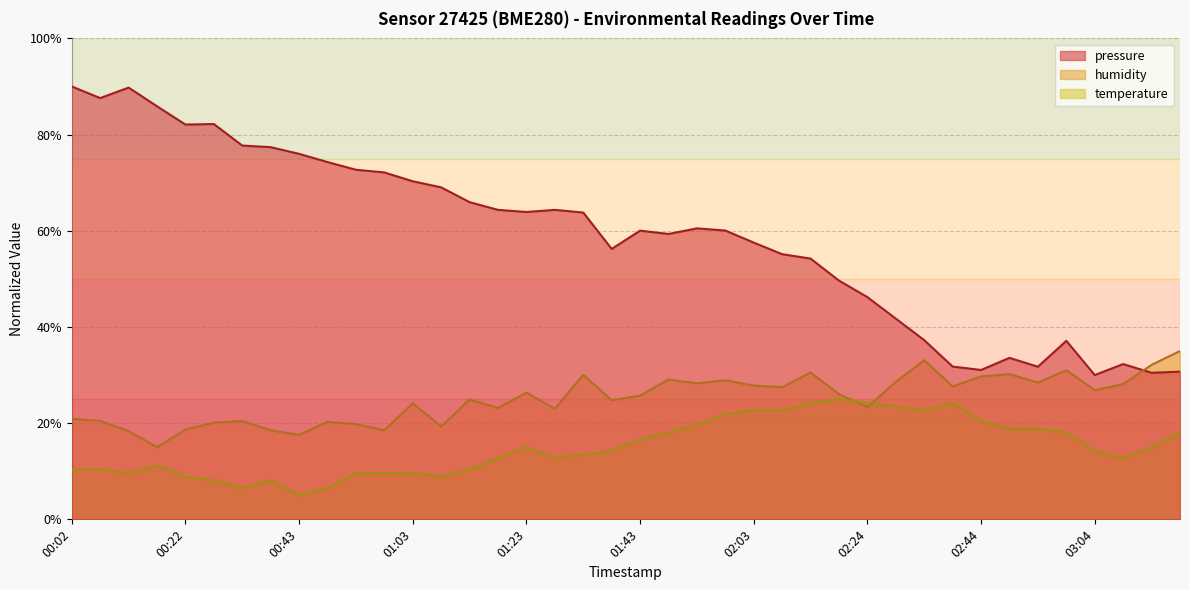

True or false: pressure and humidity intersect in this chart.

True